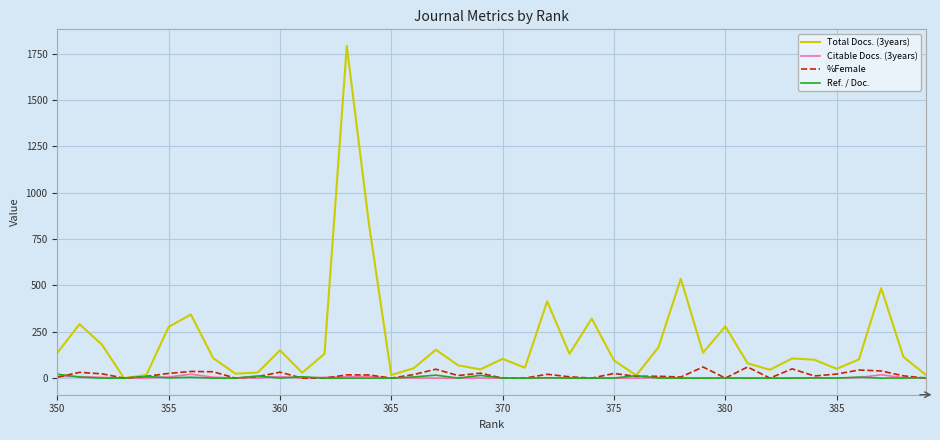

Which series changed the most between 375 and 350?

Total Docs. (3years)